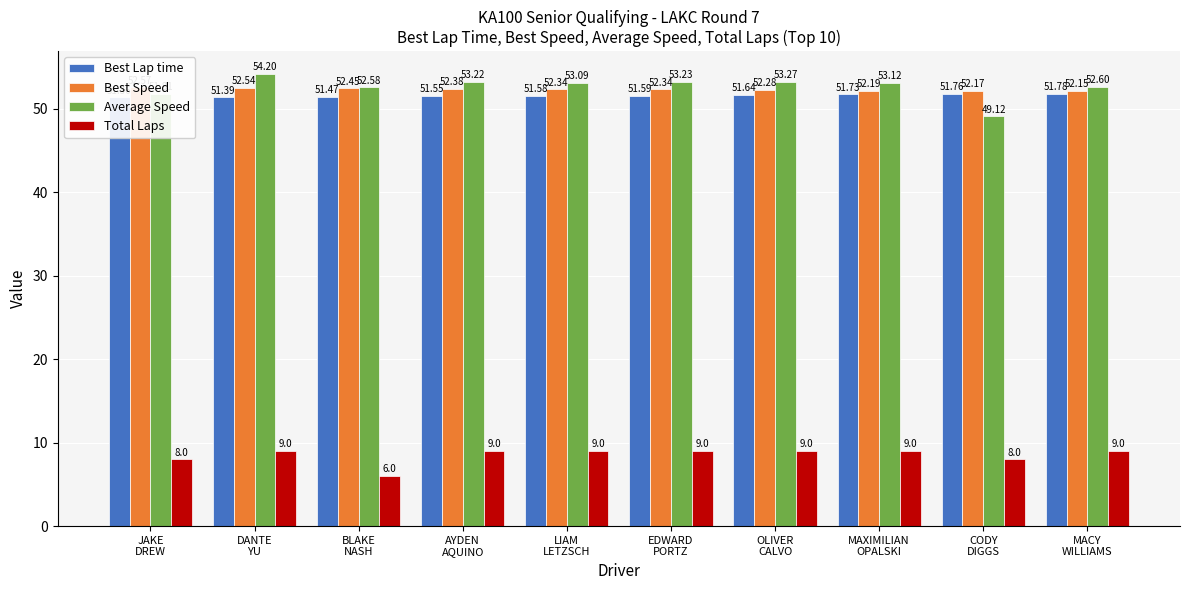

Reading left to right, extract all data points from this chart.

Best Lap time: JAKE
DREW=51.4	DANTE
YU=51.4	BLAKE
NASH=51.5	AYDEN
AQUINO=51.5	LIAM
LETZSCH=51.6	EDWARD
PORTZ=51.6	OLIVER
CALVO=51.6	MAXIMILIAN
OPALSKI=51.7	CODY
DIGGS=51.8	MACY
WILLIAMS=51.8
Best Speed: JAKE
DREW=52.6	DANTE
YU=52.5	BLAKE
NASH=52.5	AYDEN
AQUINO=52.4	LIAM
LETZSCH=52.3	EDWARD
PORTZ=52.3	OLIVER
CALVO=52.3	MAXIMILIAN
OPALSKI=52.2	CODY
DIGGS=52.2	MACY
WILLIAMS=52.1
Average Speed: JAKE
DREW=51.8	DANTE
YU=54.2	BLAKE
NASH=52.6	AYDEN
AQUINO=53.2	LIAM
LETZSCH=53.1	EDWARD
PORTZ=53.2	OLIVER
CALVO=53.3	MAXIMILIAN
OPALSKI=53.1	CODY
DIGGS=49.1	MACY
WILLIAMS=52.6
Total Laps: JAKE
DREW=8.0	DANTE
YU=9.0	BLAKE
NASH=6.0	AYDEN
AQUINO=9.0	LIAM
LETZSCH=9.0	EDWARD
PORTZ=9.0	OLIVER
CALVO=9.0	MAXIMILIAN
OPALSKI=9.0	CODY
DIGGS=8.0	MACY
WILLIAMS=9.0